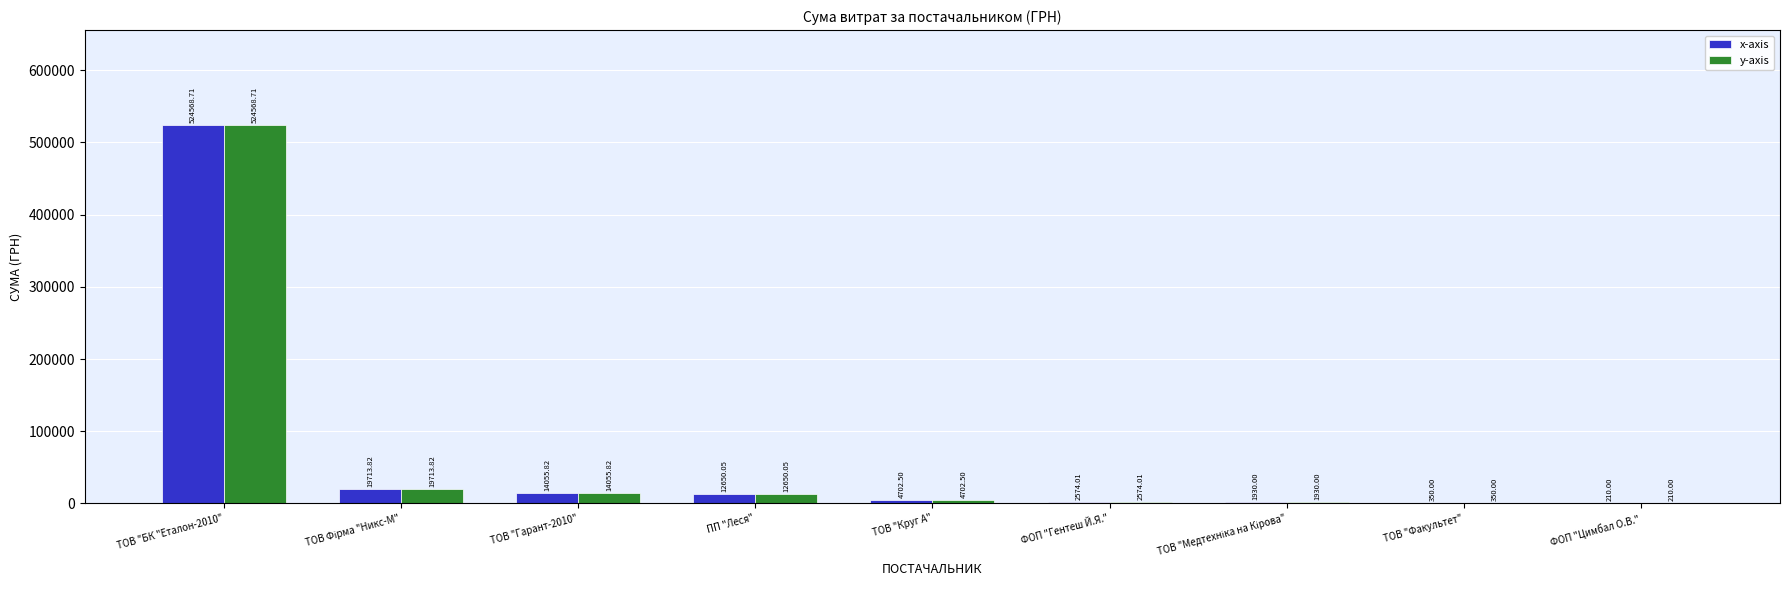

What is the sum of all x-axis values?

580754.9